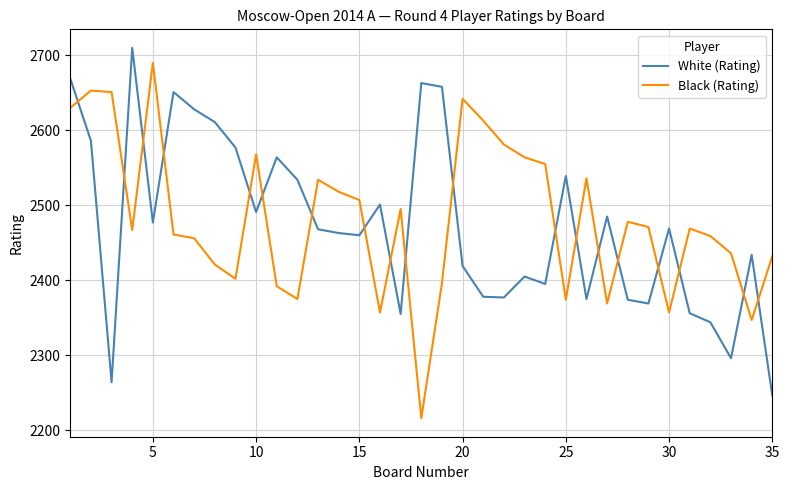

Which series has the largest range (max minus min)?

Black (Rating)